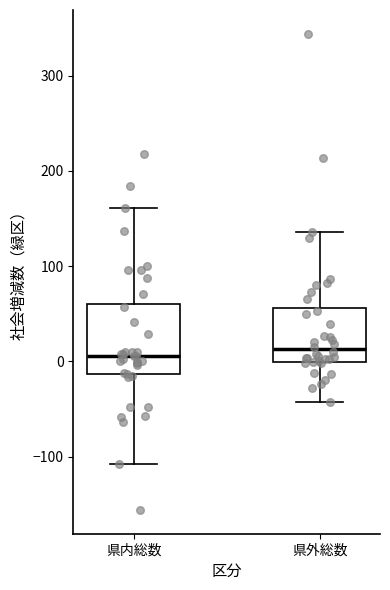

Reading left to right, read every box against the y-axis: the position of its median line, the range the box covers, and the ends of its whiskers. The values are not printed on the chart, so give them approximately, as read against the axis.

県内総数: median 10, box -10 to 60, whiskers -110 to 160
県外総数: median 10, box 0 to 60, whiskers -40 to 140